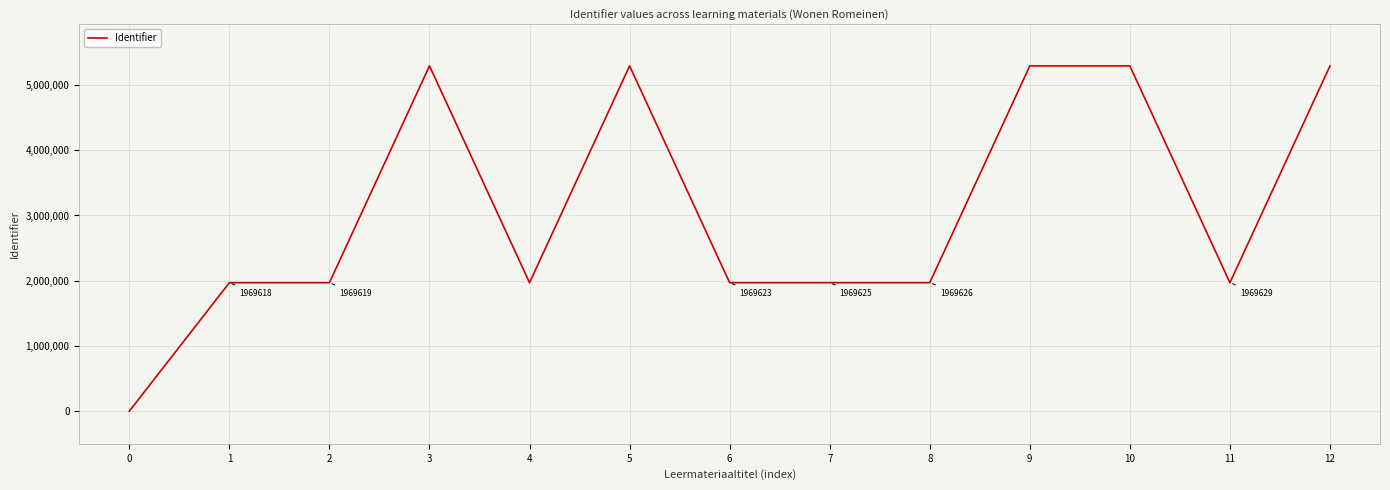

Approximately how many times larger is the value at 10 compared to 8?

2.7